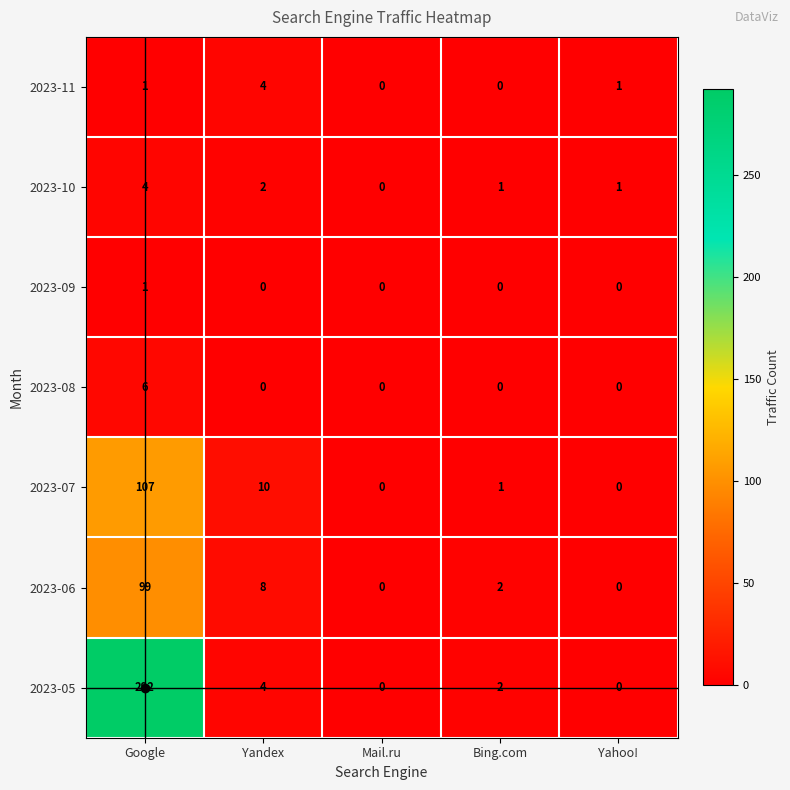

Which series has the largest range (max minus min)?

2023-05